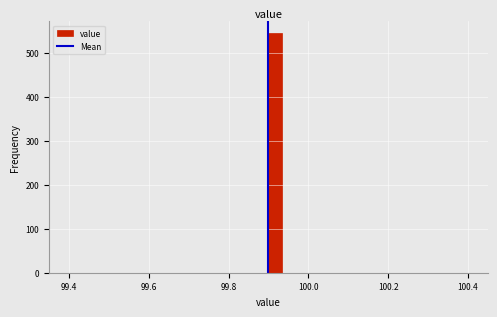

Read against the x-axis, roughly where is the centre of the tallest bar?

99.92